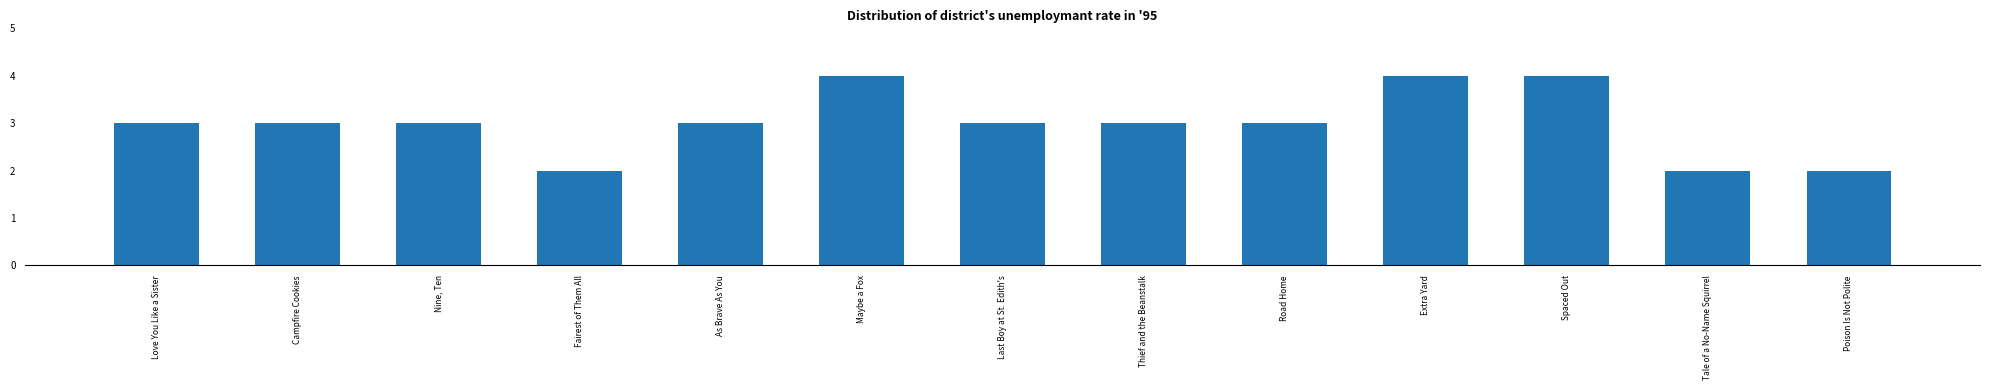

Which has a higher value, Fairest of Them All or Love You Like a Sister?

Love You Like a Sister